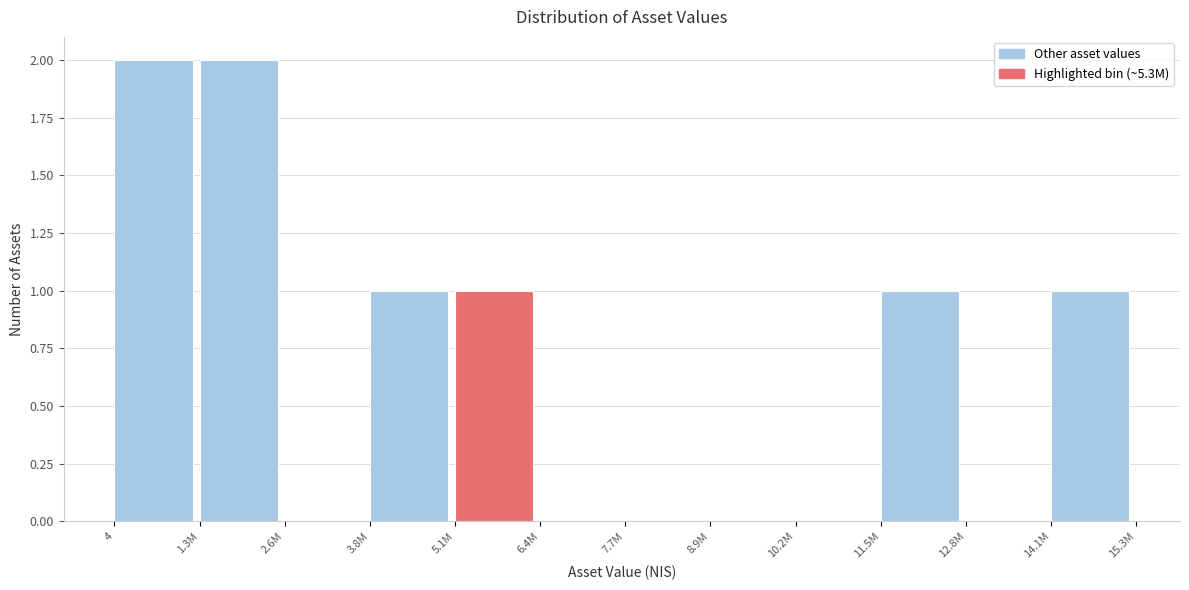

Reading left to right, extract all data points from this chart.

4=2	1.3M=2	2.6M=0	3.8M=1	5.1M=1	6.4M=0	7.7M=0	8.9M=0	10.2M=0	11.5M=1	12.8M=0	14.1M=1